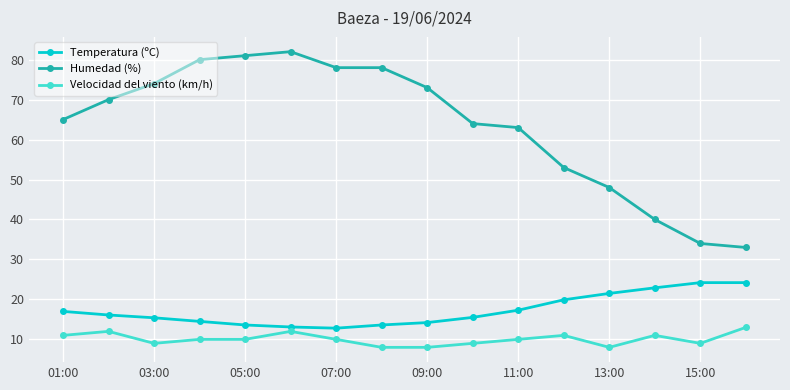

Which series has the largest total across all categories?

Humedad (%)